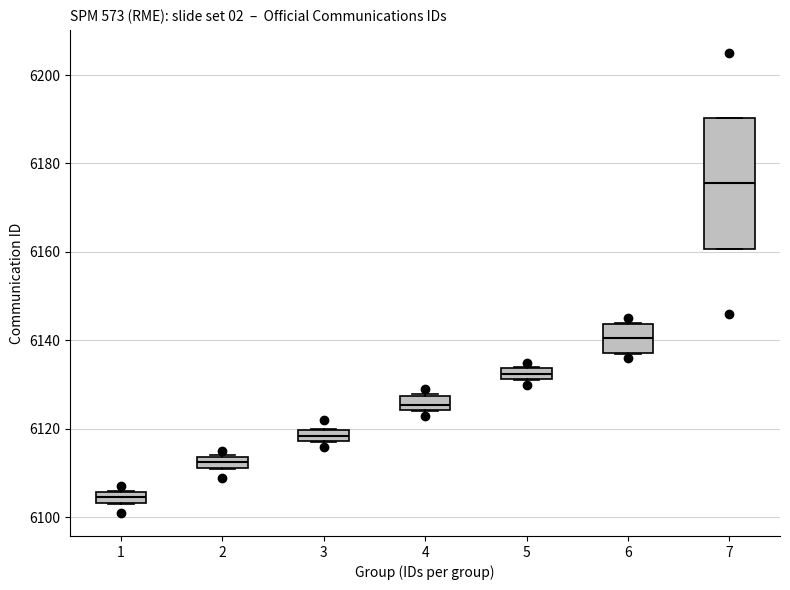

Which box's median line is the lowest?

1